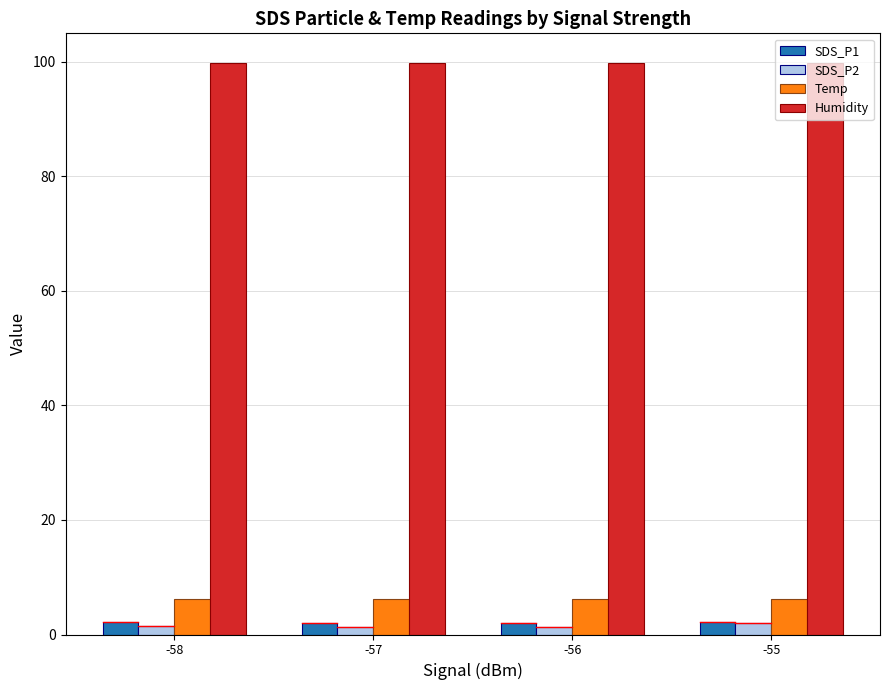

What value does the Temp series have at -56?

6.2